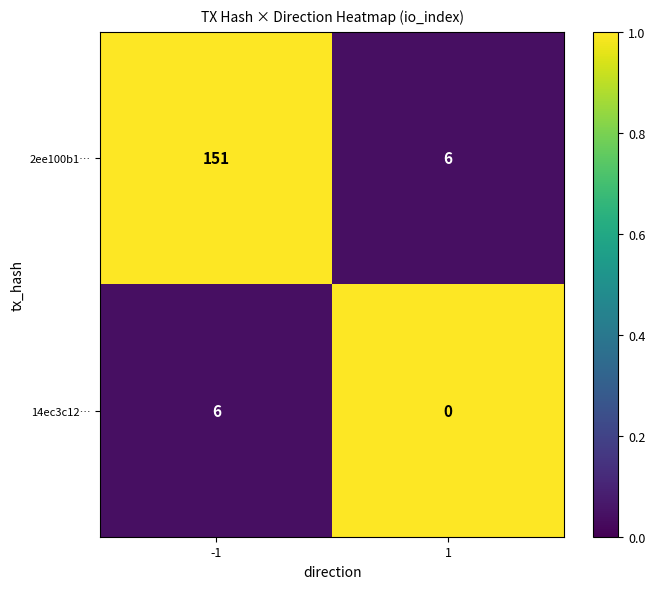

What is the total value across all series at -1?

157